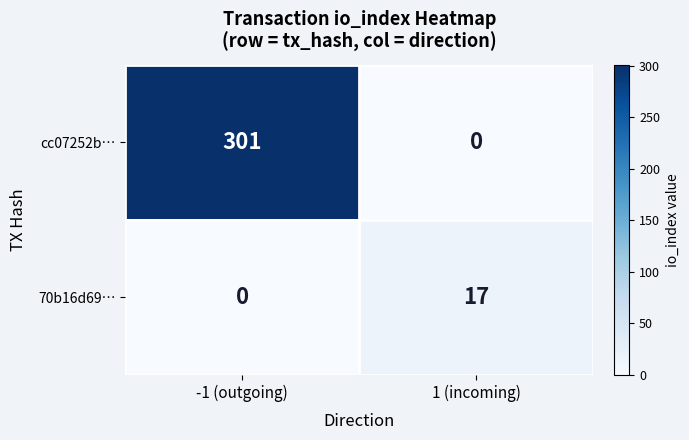

Reading right to left, list all the values displayed in this chart.

cc07252b…: 1 (incoming)=0	-1 (outgoing)=301
70b16d69…: 1 (incoming)=17	-1 (outgoing)=0